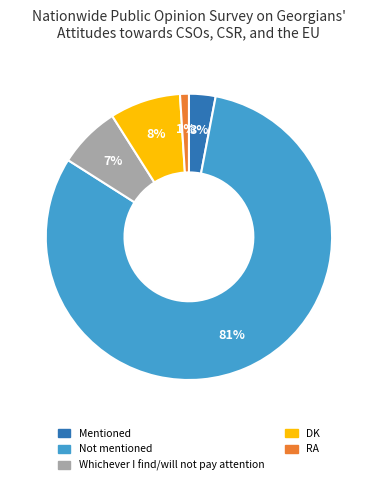

Is the sum of Mentioned and RA greater than half?

No